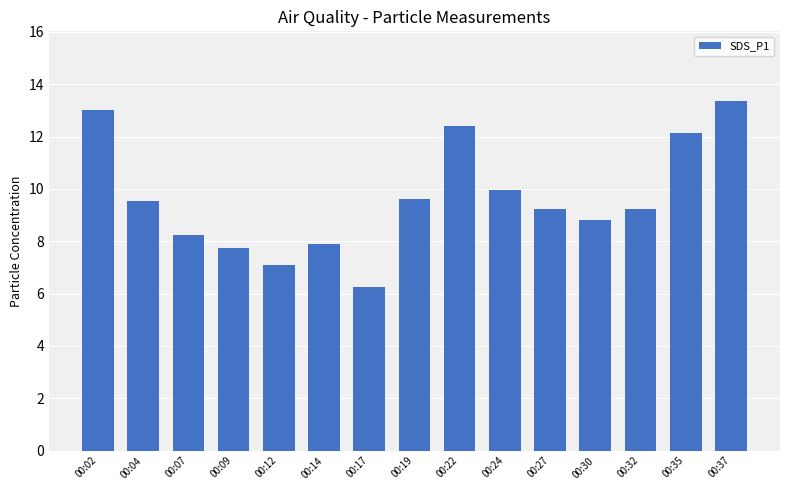

What is the ratio of the value at 00:12 to the value at 00:37?

0.5